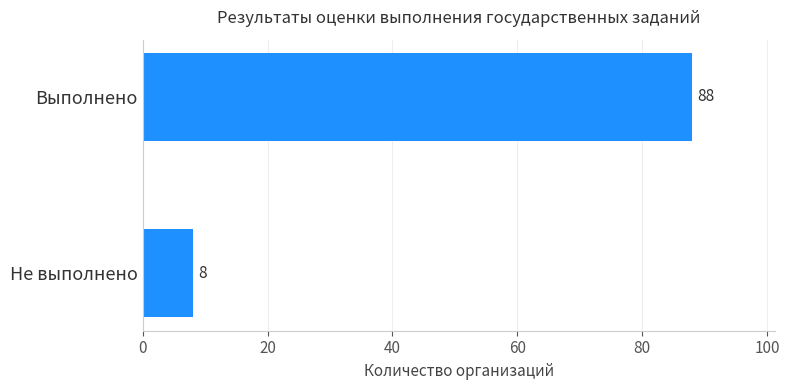

How many categories are shown in the chart?

2